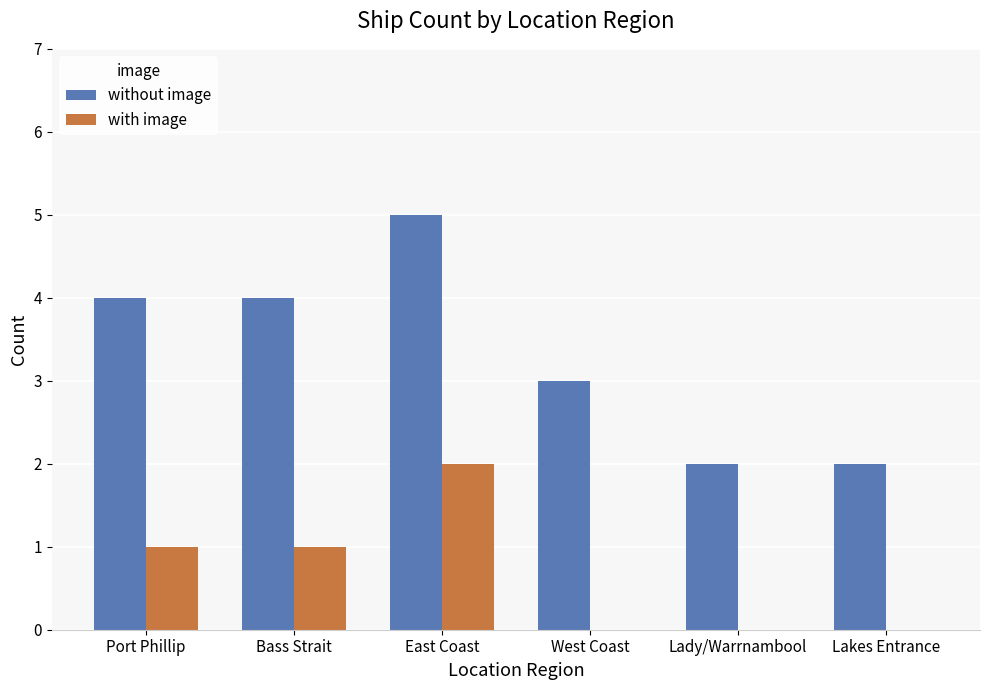

How many without image values are between 2 and 4?

5